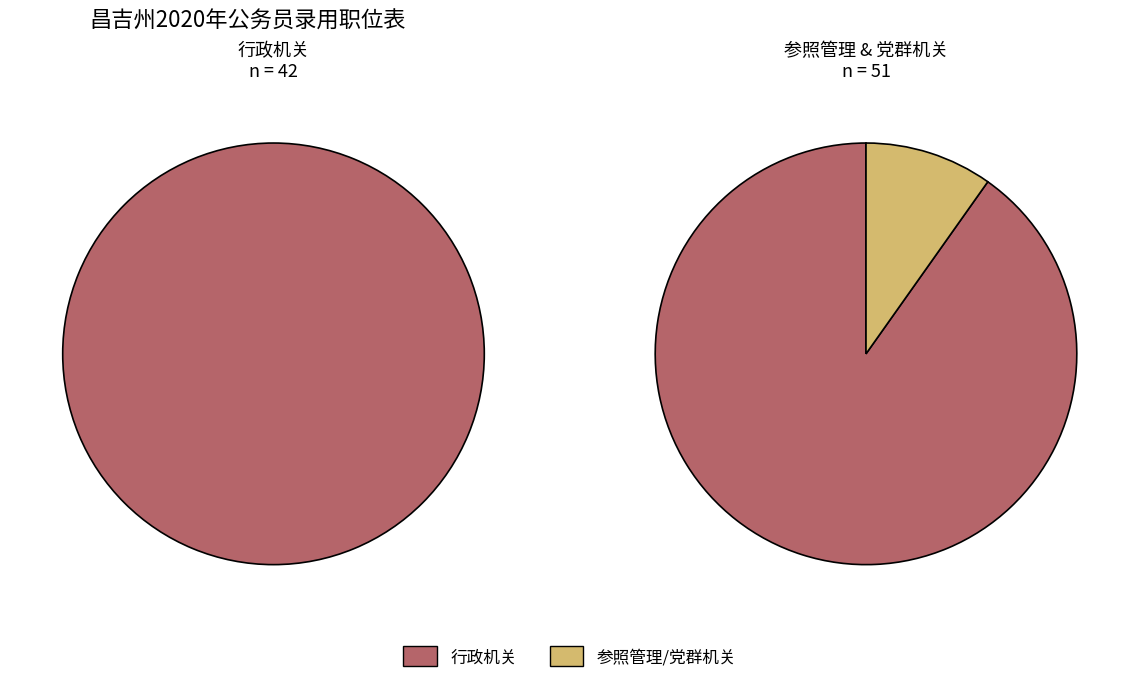

Does any single category account for the majority?

Yes